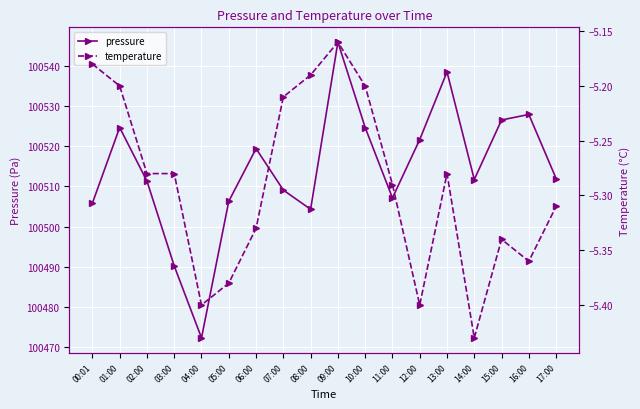

What is the difference between the highest and lowest values at 11:00?

100512.4